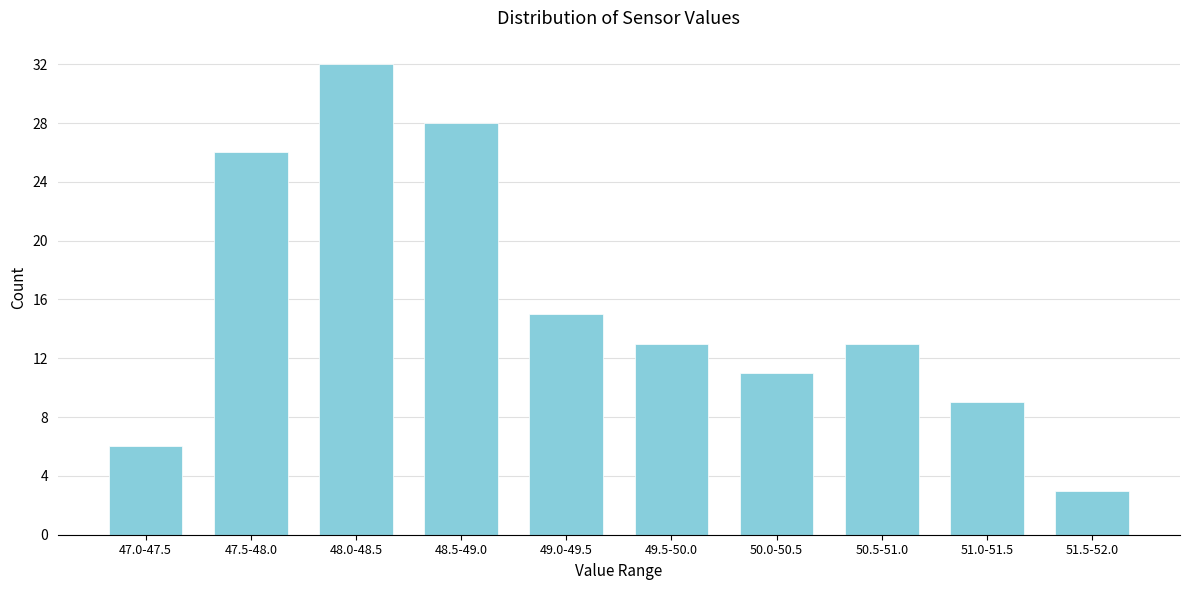

Reading left to right, extract all data points from this chart.

6	26	32	28	15	13	11	13	9	3